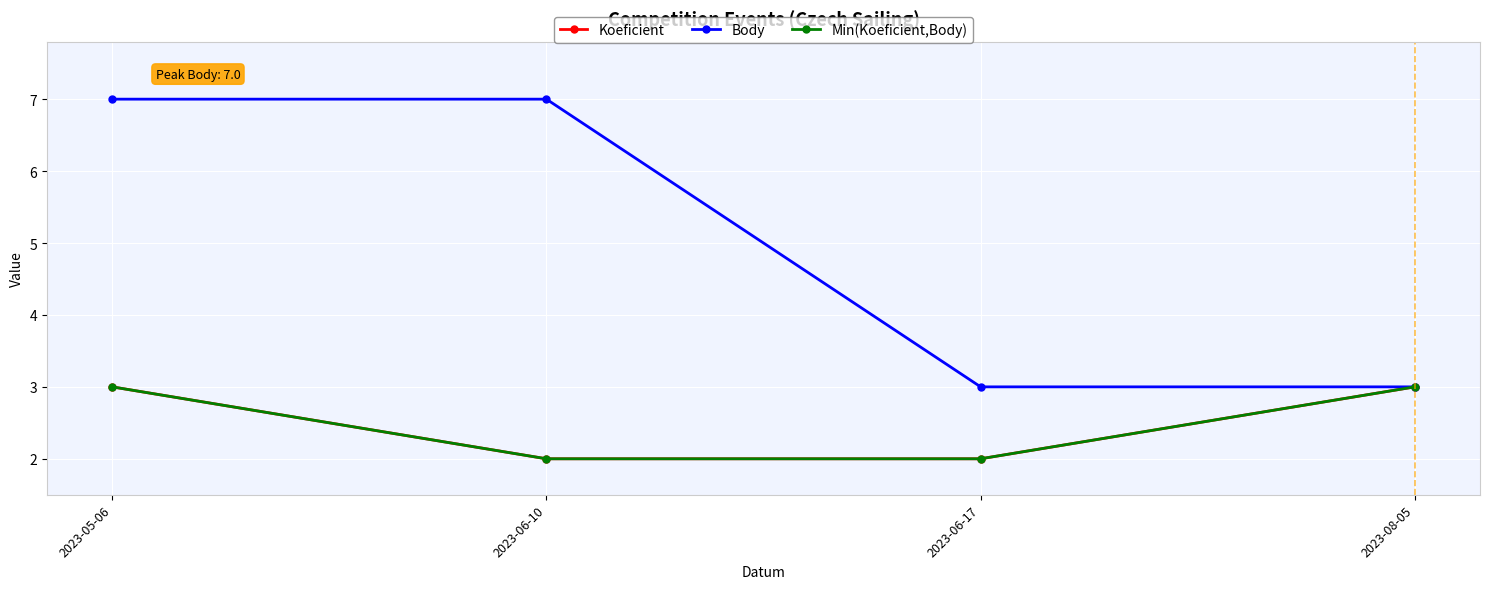

True or false: Min(Koeficient,Body) has more than 1 interior local peaks.

False